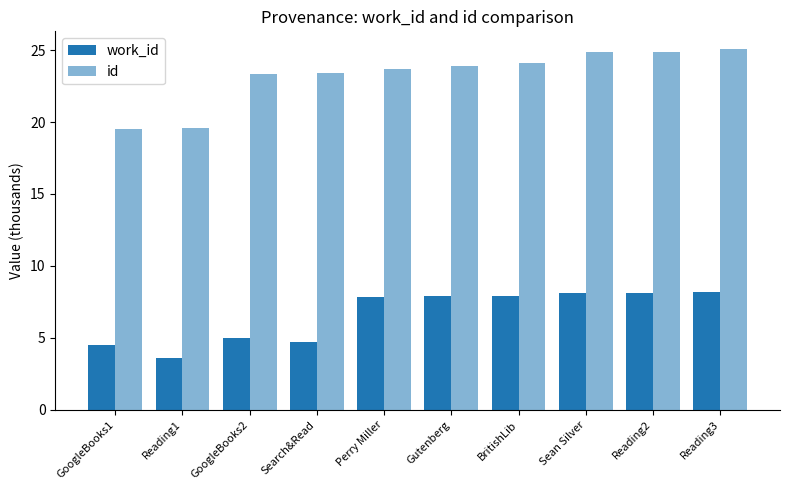

Does the chart contain any negative values?

No